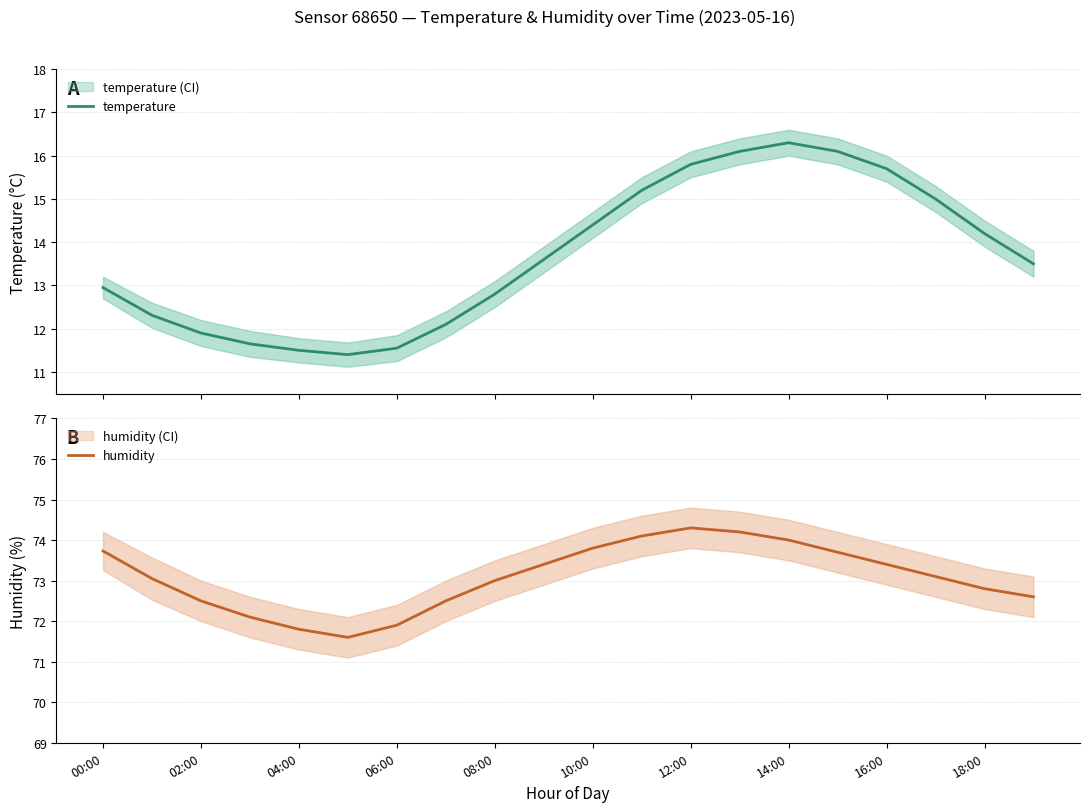

Reading left to right, what are all the values shown in this chart?

temperature: 12.9	12.3	11.9	11.7	11.5	11.4	11.6	12.1	12.8	13.6	14.4	15.2	15.8	16.1	16.3	16.1	15.7	15.0	14.2	13.5
humidity: 73.7	73.0	72.5	72.1	71.8	71.6	71.9	72.5	73.0	73.4	73.8	74.1	74.3	74.2	74.0	73.7	73.4	73.1	72.8	72.6